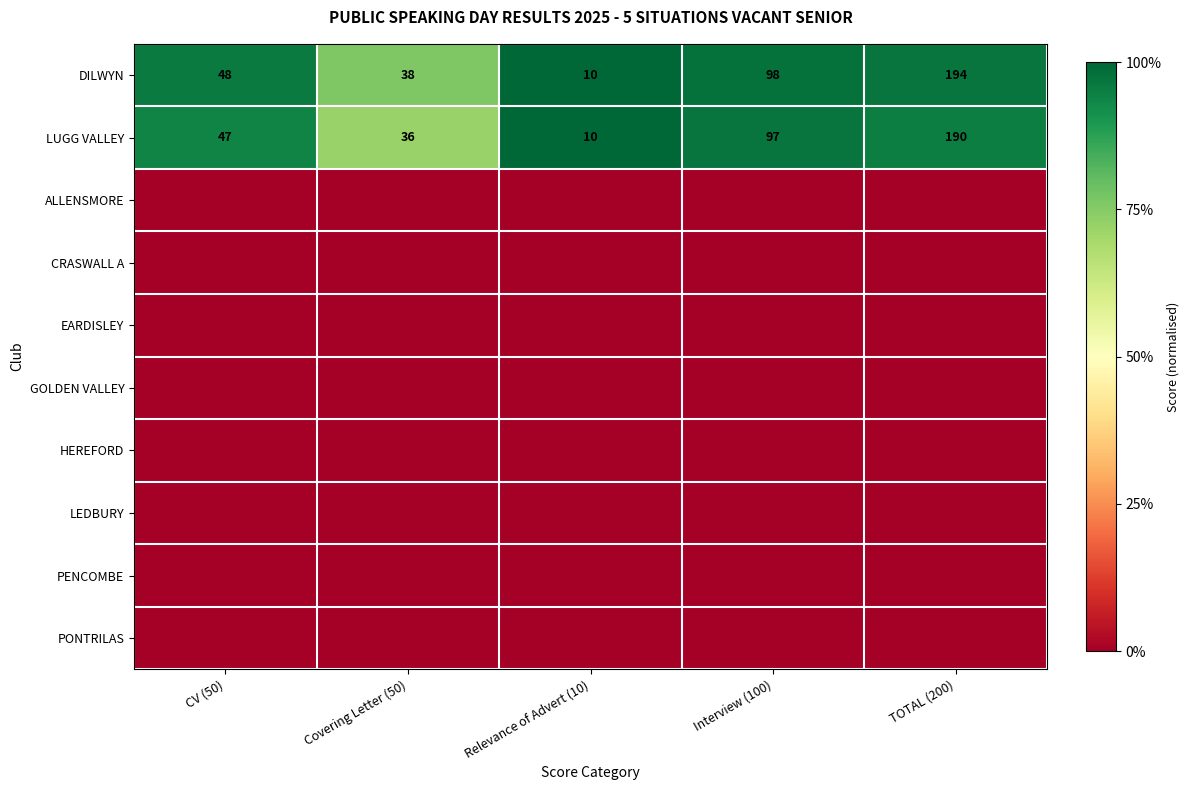

Rank the categories by LUGG VALLEY value from highest to lowest.

TOTAL (200), Interview (100), CV (50), Covering Letter (50), Relevance of Advert (10)